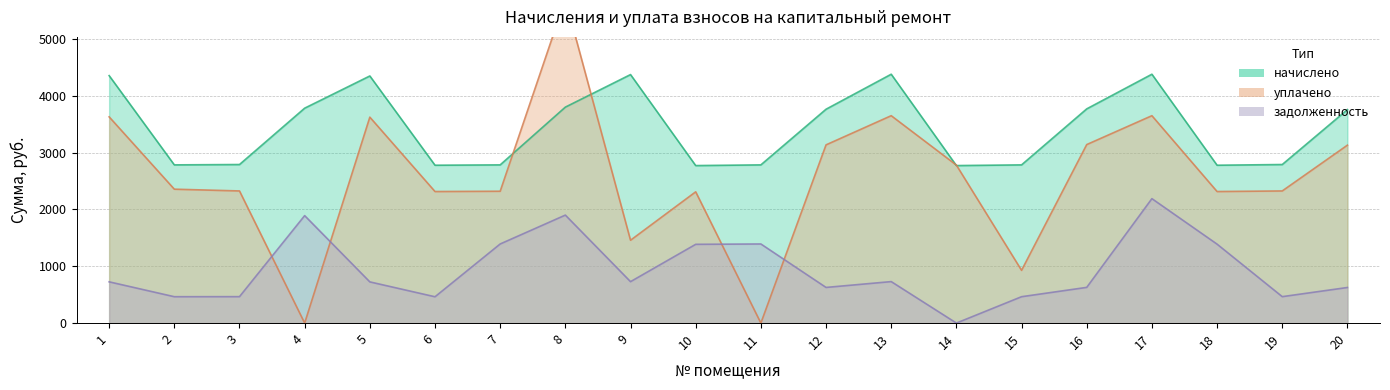

The value of начислено at 20 is 5456.9. True or false?

False